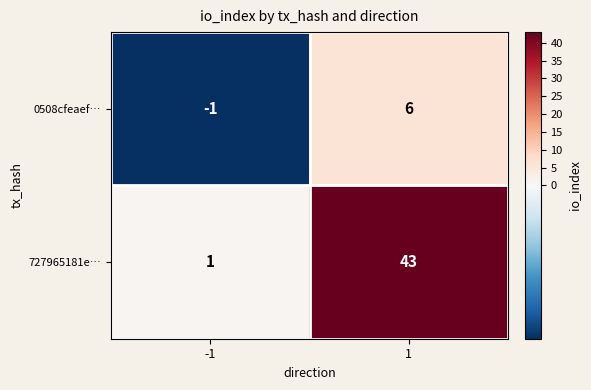

What value does the 727965181e… series have at 1, to the nearest 5?

45